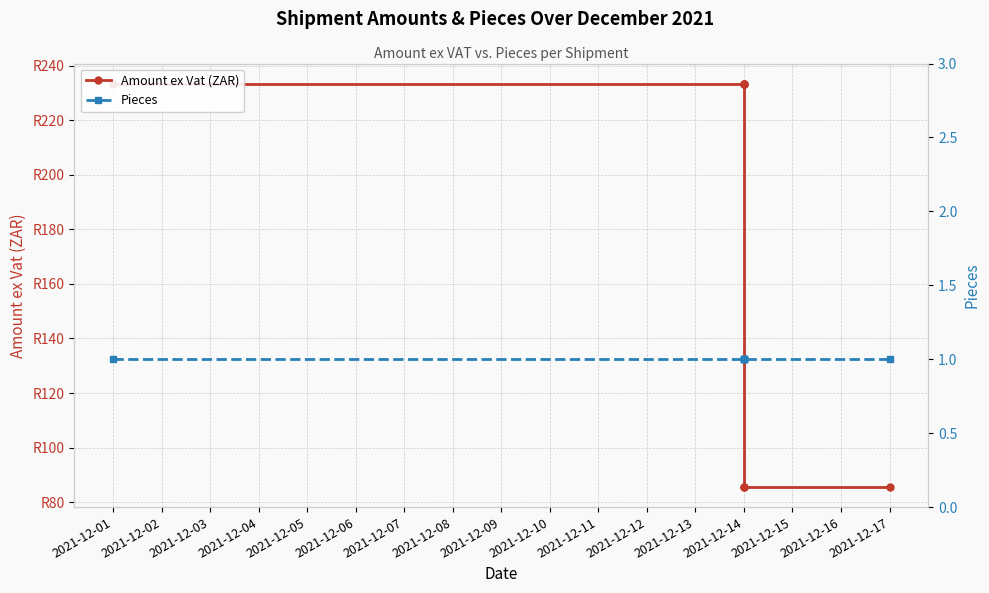

What is the total value across all series at 2021-12-14?

234.4